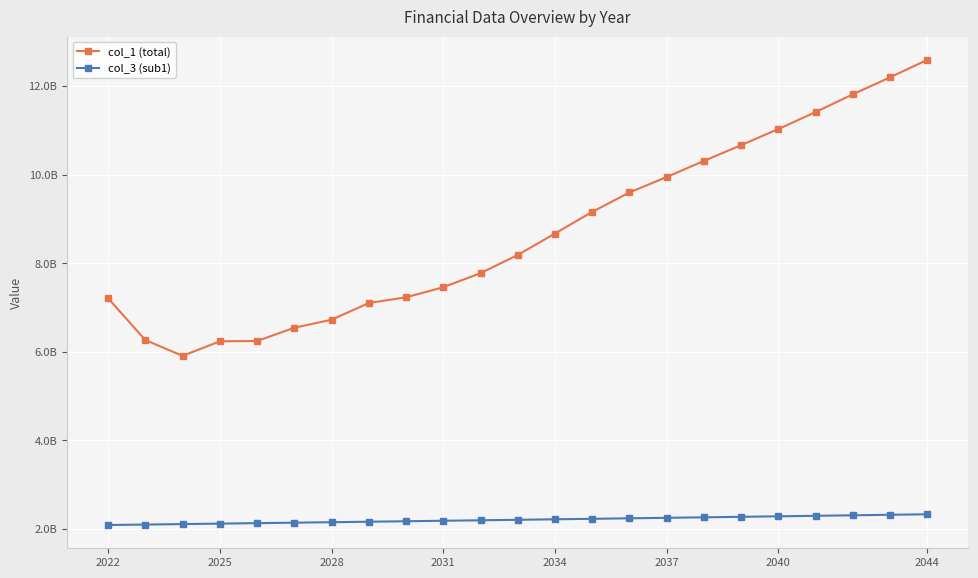

What is the minimum value shown in the chart?

2091766375.0